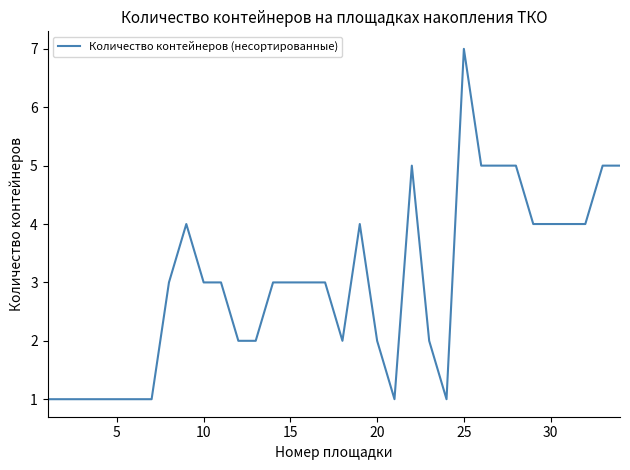

What is the greatest value displayed?

7